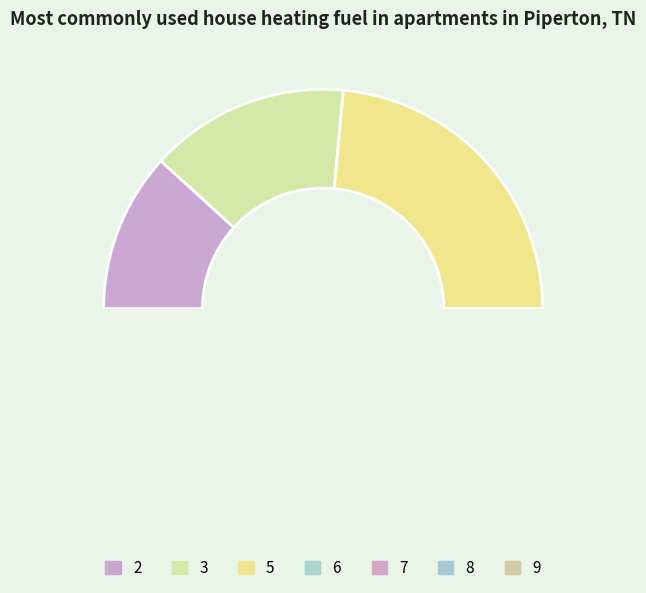

How many slices are in this pie chart?

7